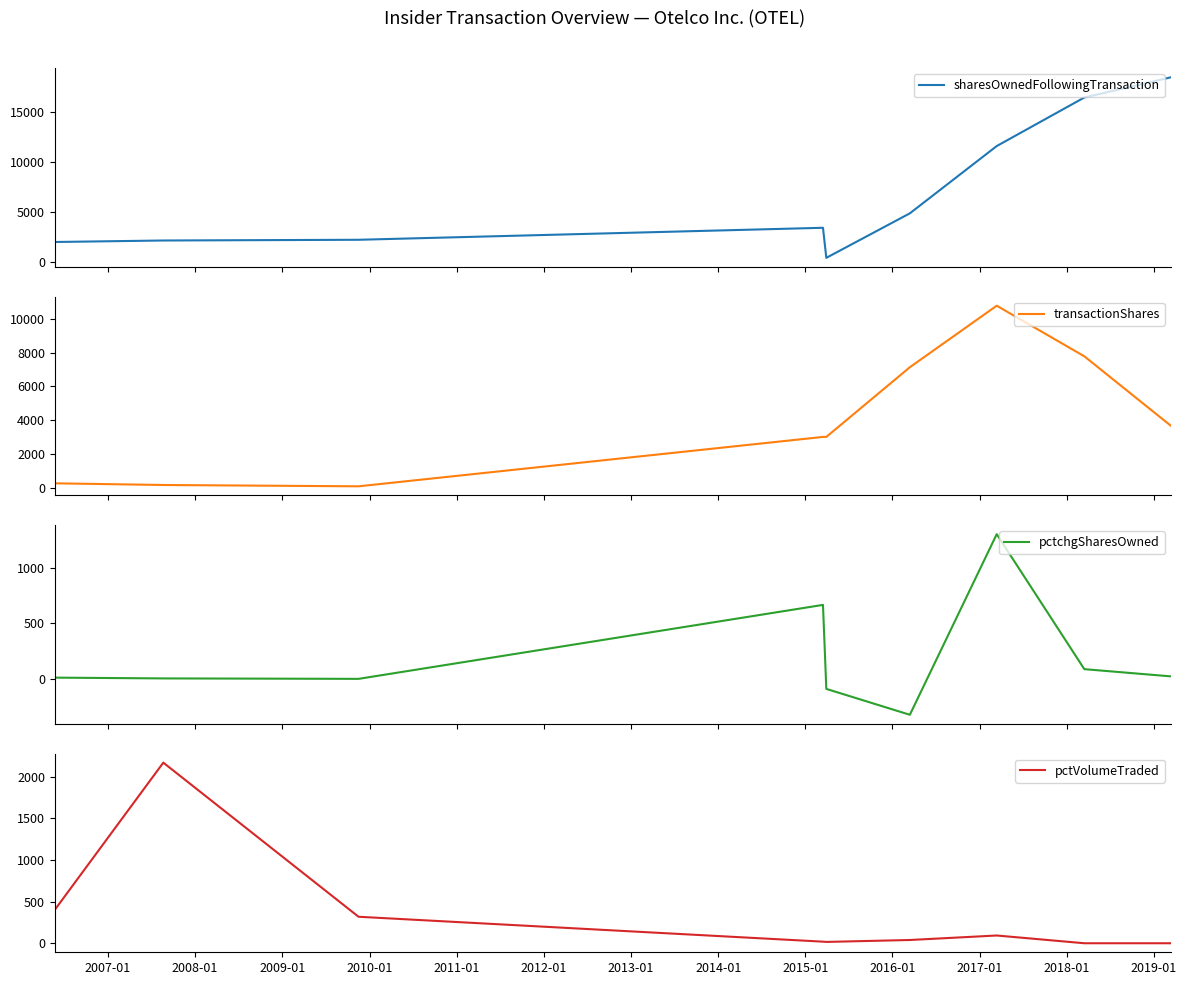

What is the lowest value of the sharesOwnedFollowingTransaction series?

451